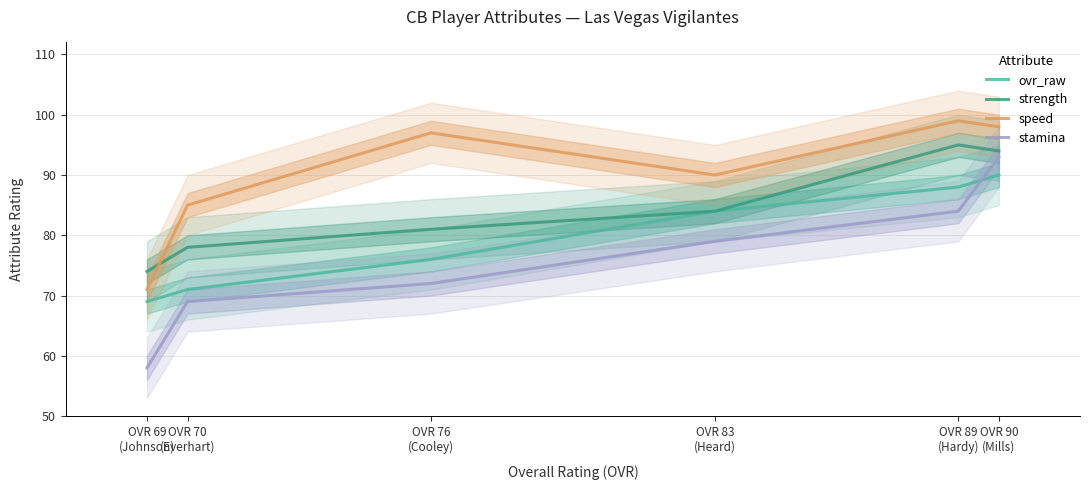

At how many categories does at least one series exceed 90?

3